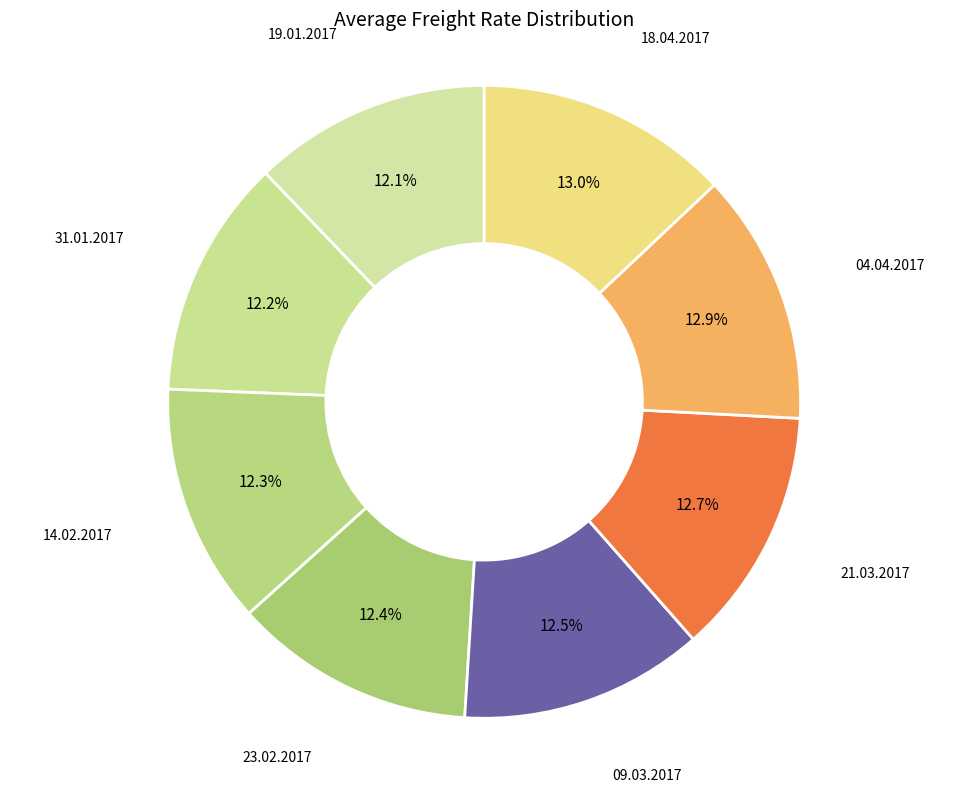

What is the largest slice in the pie chart?

18.04.2017